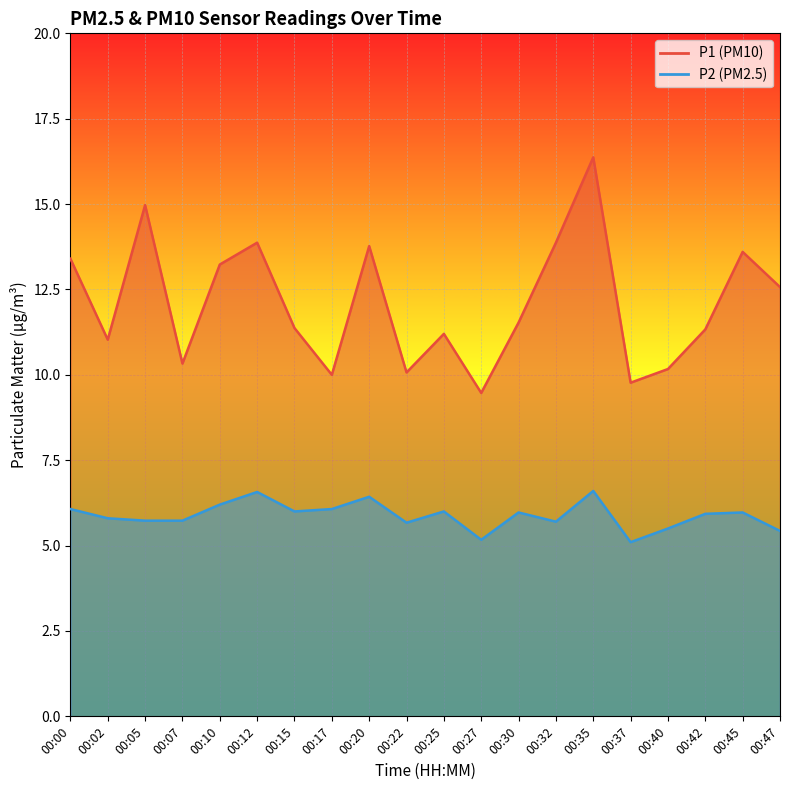

Which category has the lowest value across all series?

00:37